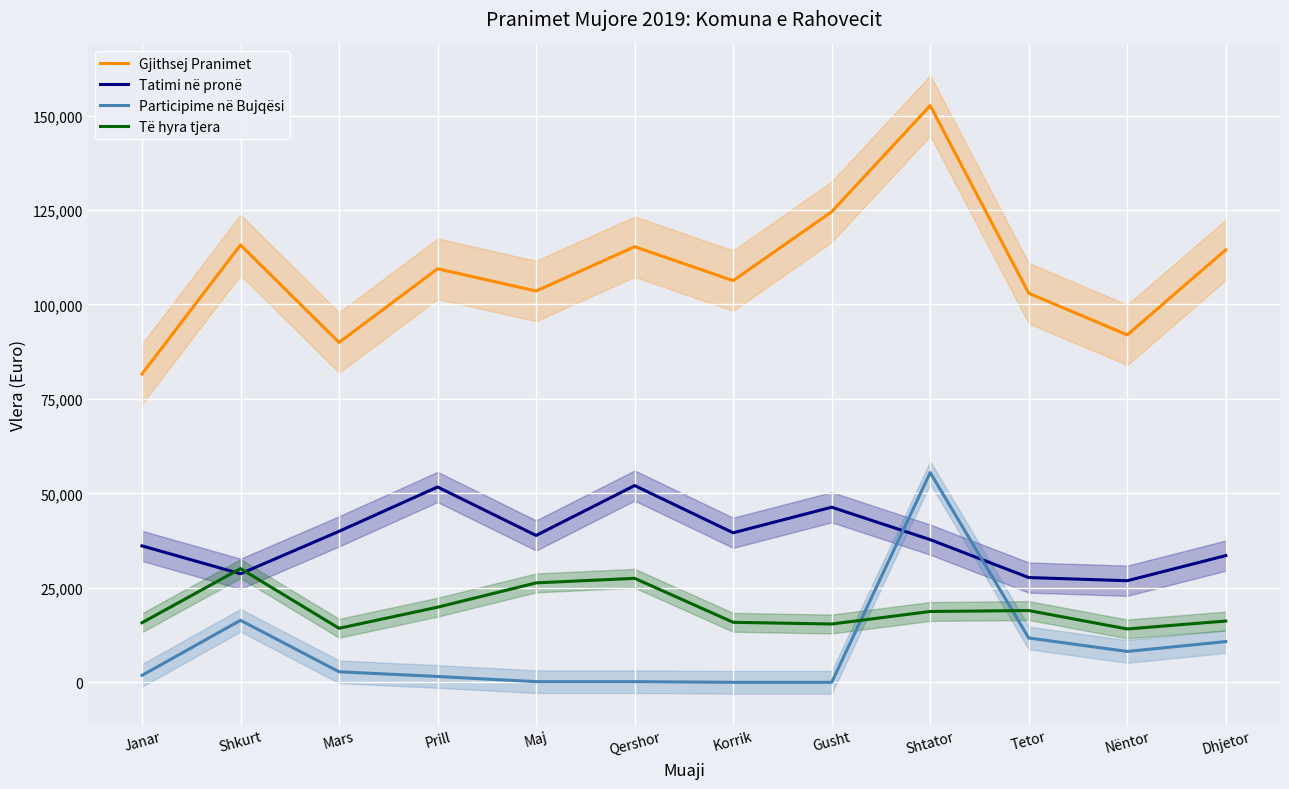

True or false: Gjithsej Pranimet has a value of 152481.4 at Maj.

False